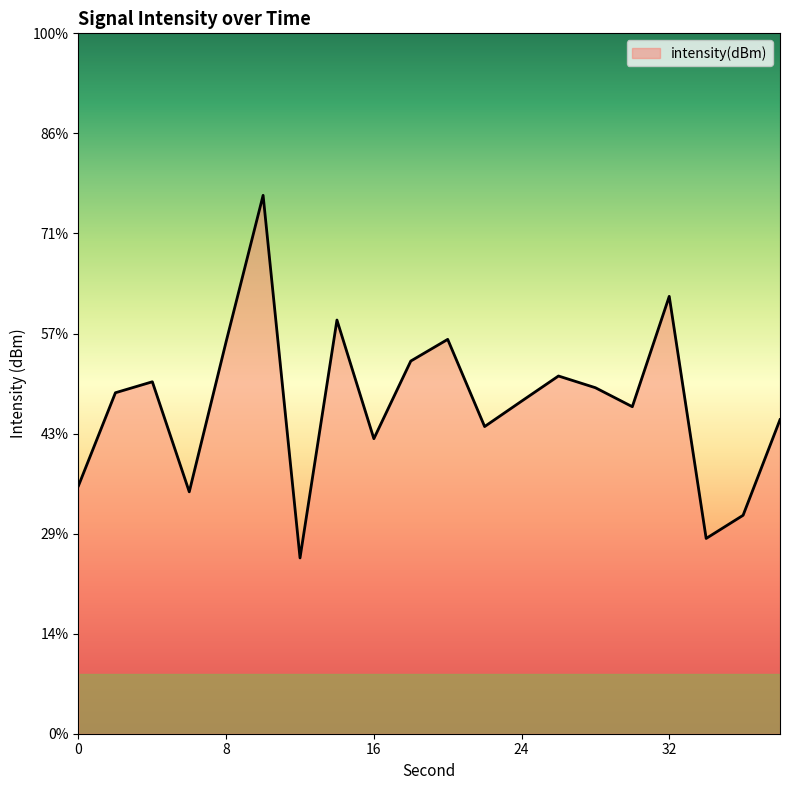

At which label does the data first exceed -127?

8